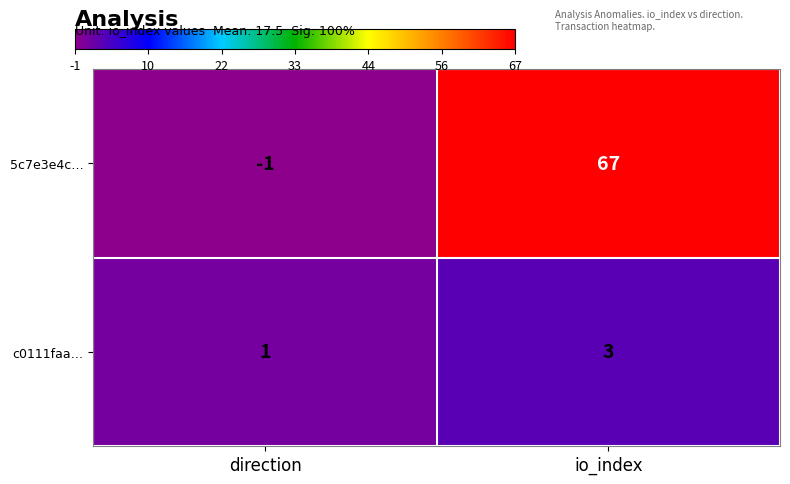

How many values in the c0111faa… series are below 3?

1